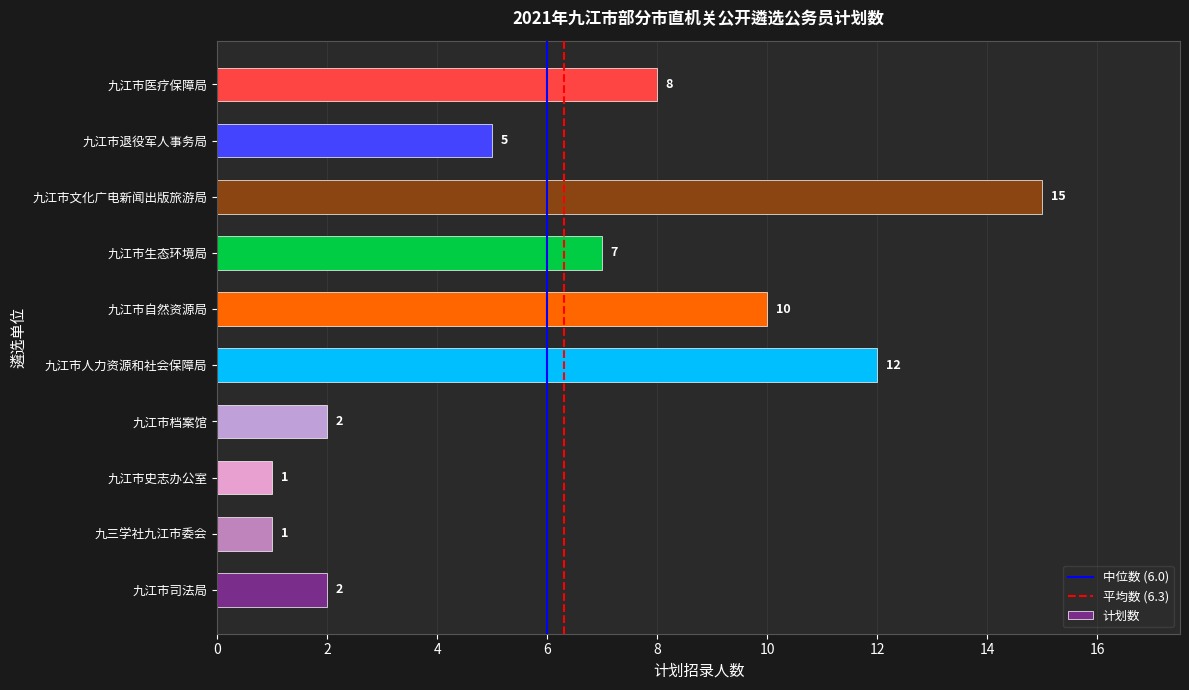

What is the sum of the values at 九江市自然资源局 and 九江市医疗保障局?

18